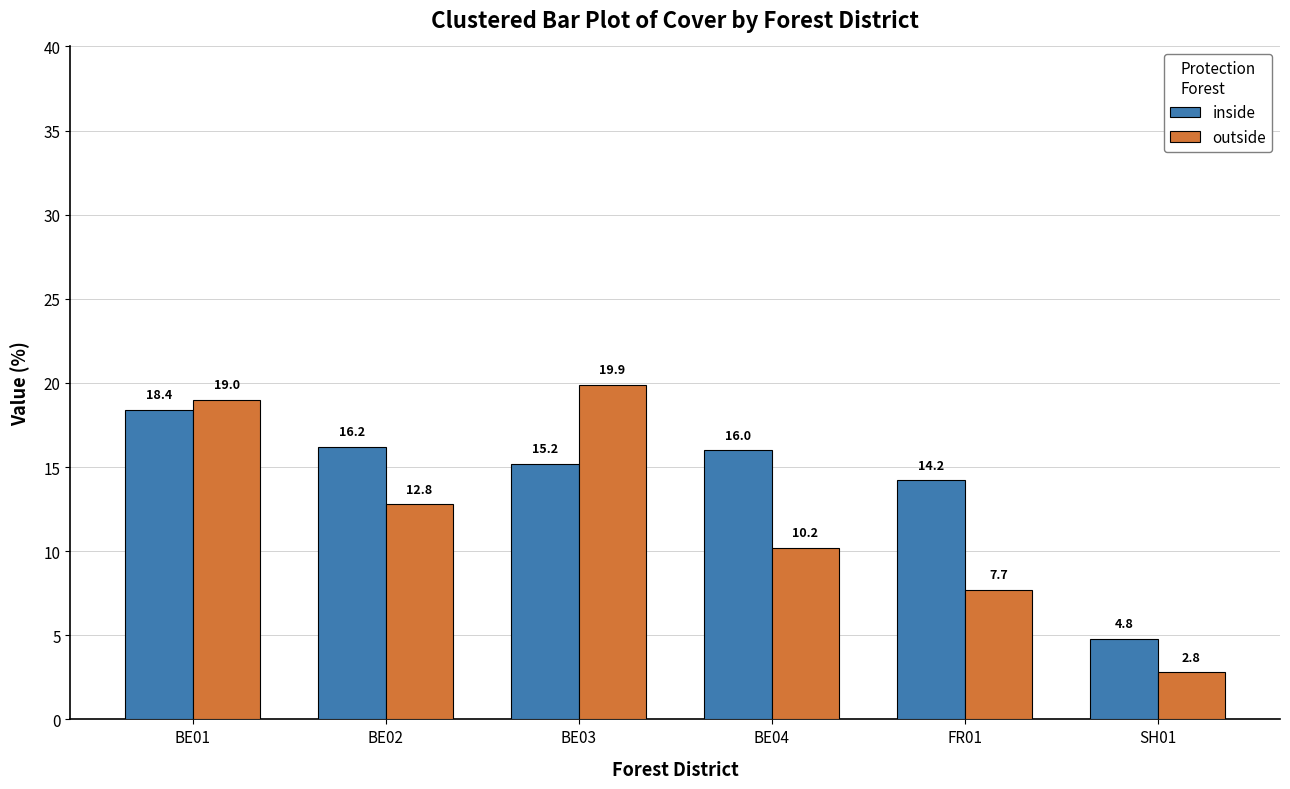

Is the value of outside at BE01 greater than the value of inside at BE02?

Yes